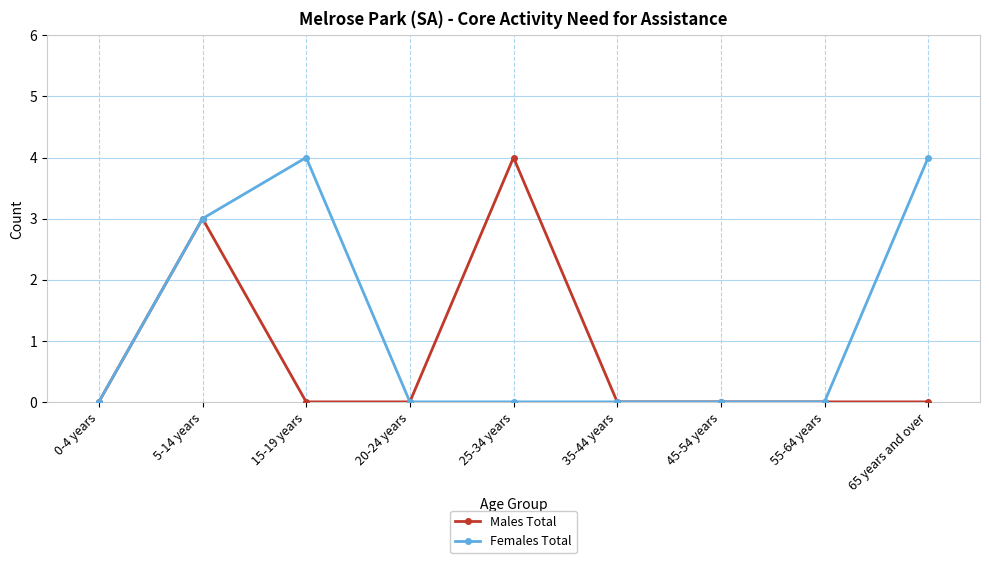

What is the difference between the maximum and minimum values in the Females Total series?

4